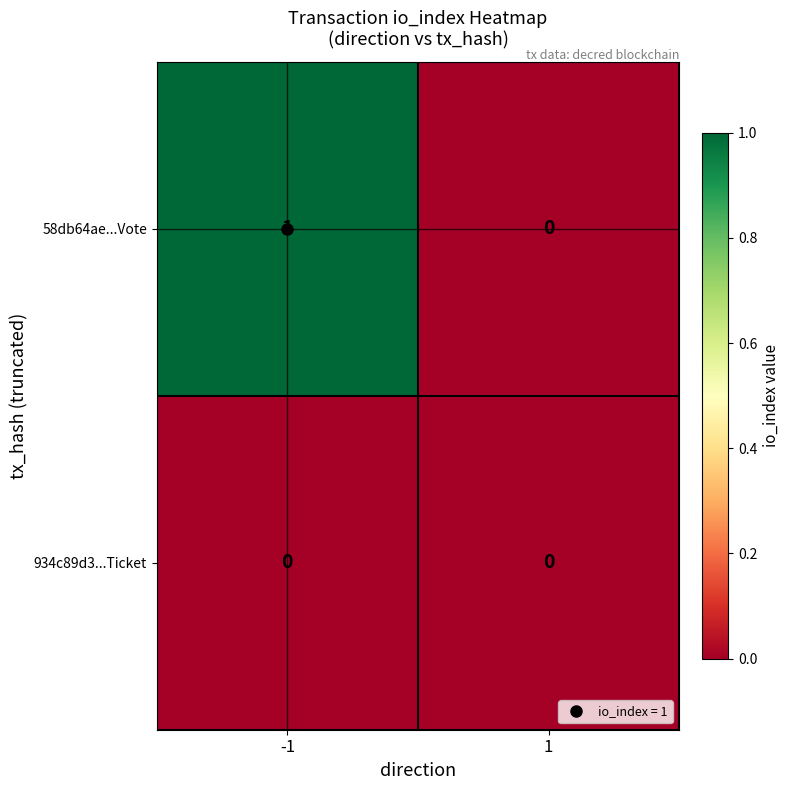

Which series has the largest total across all categories?

58db64ae...Vote